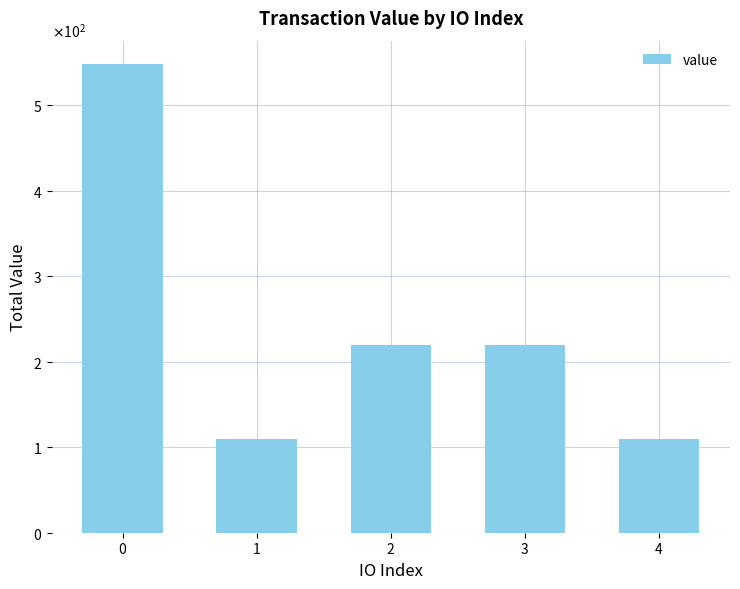

Is it true that the value at 0 is 548.5?

True